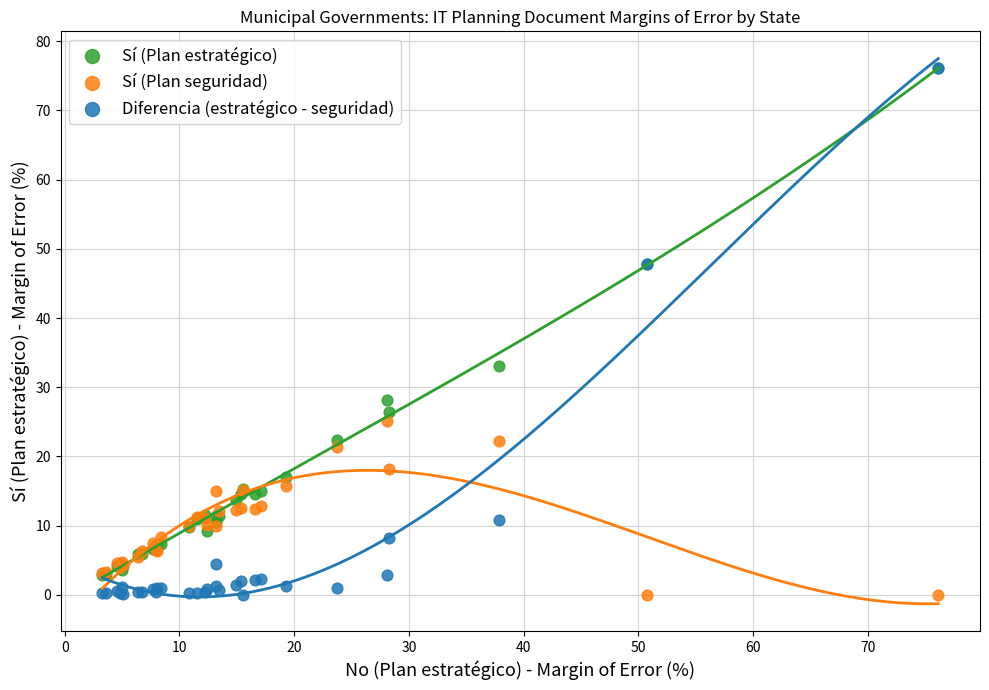

In the Diferencia (estratégico - seguridad) series, what Y value is closest to 38?

47.8